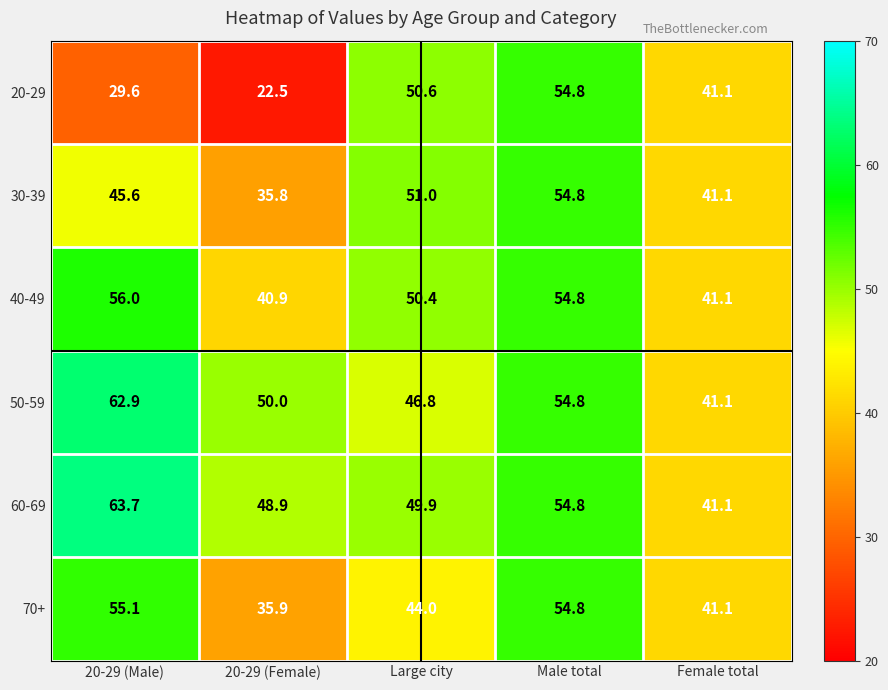

How many values in the 30-39 series exceed 45?

3